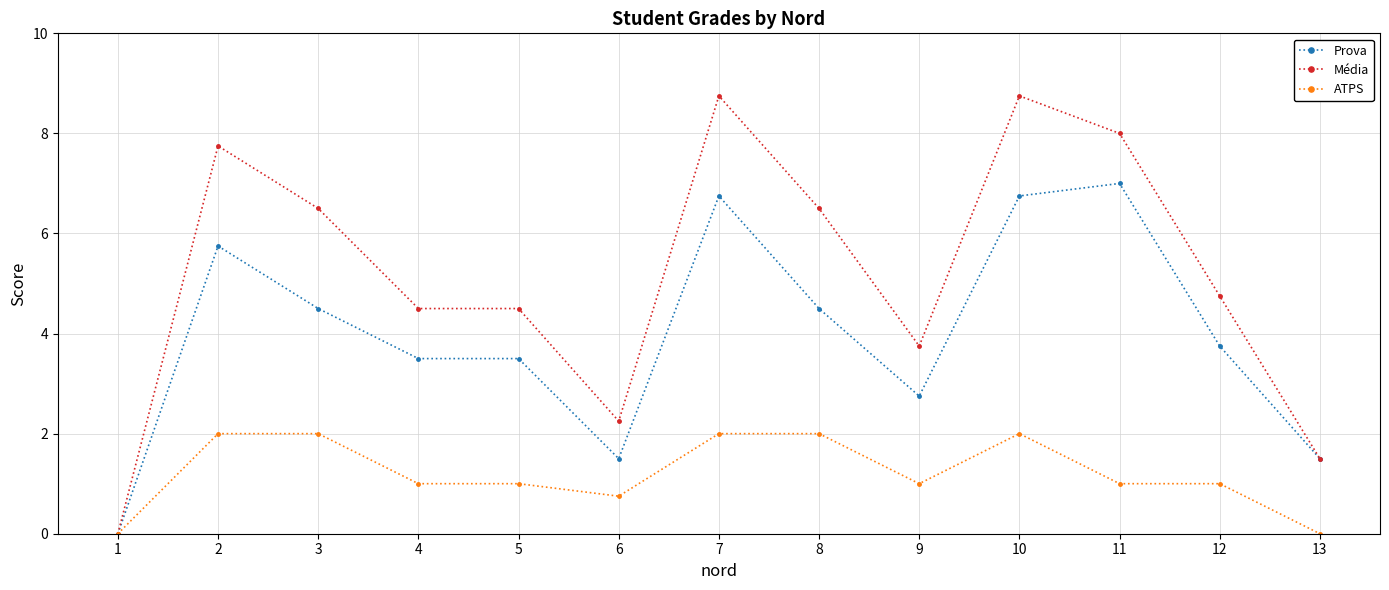

At how many categories does at least one series exceed 6?

6